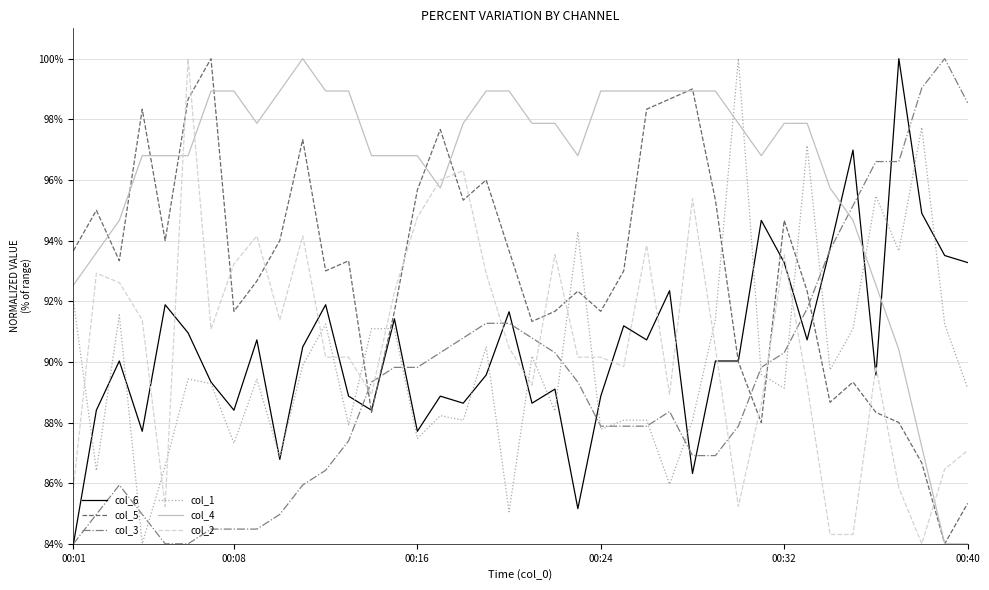

At how many categories does at least one series exceed 89?

40